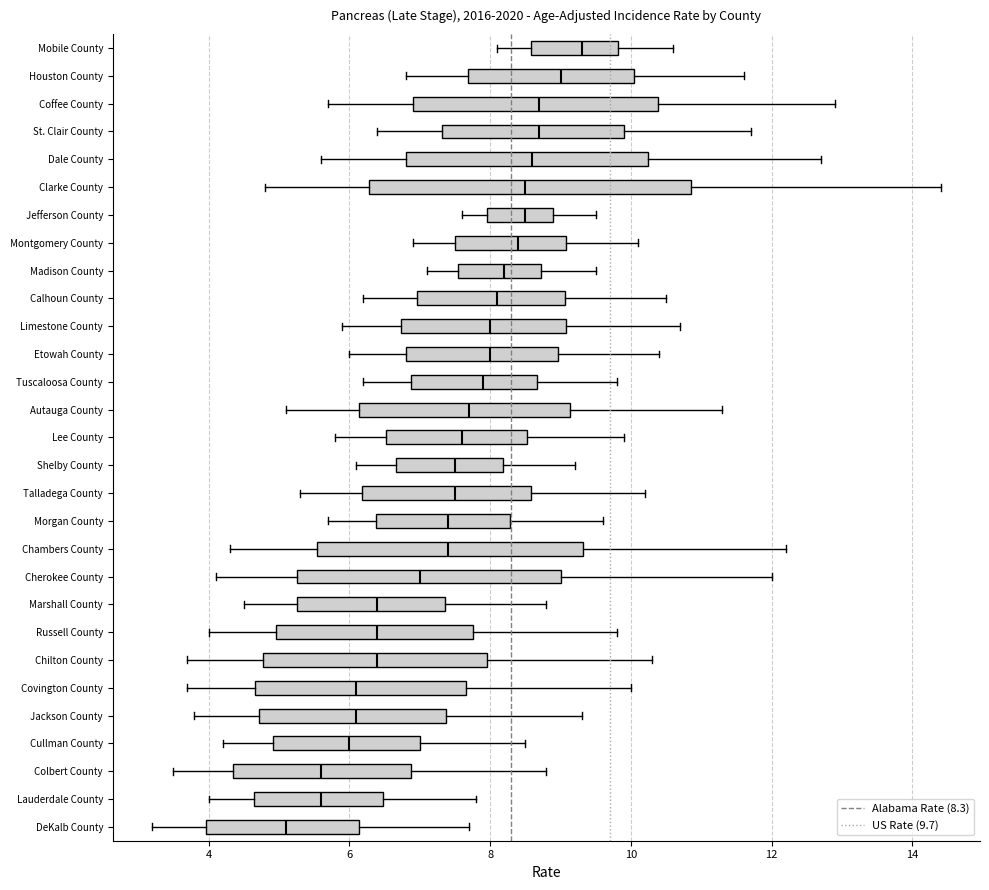

Where does the left whisker of the box for Lauderdale County end on the x-axis? The values are not printed on the chart, so give them approximately, as read against the axis.

4.0